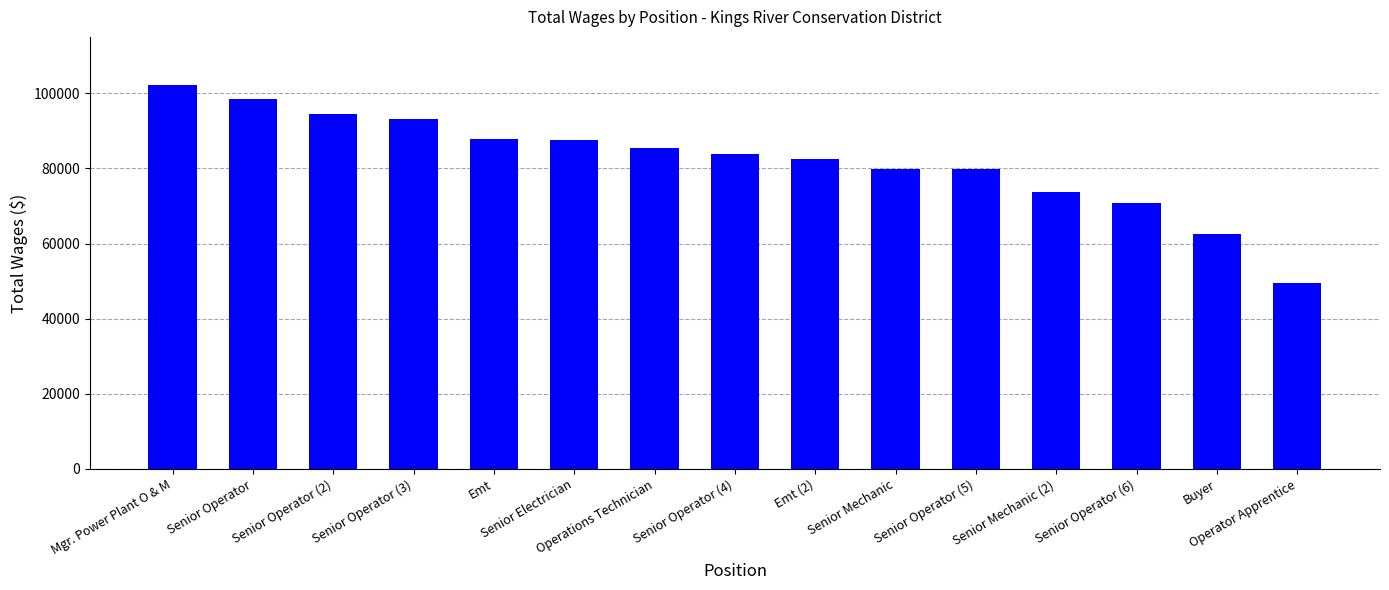

What is the difference between the maximum and second lowest values?

39546